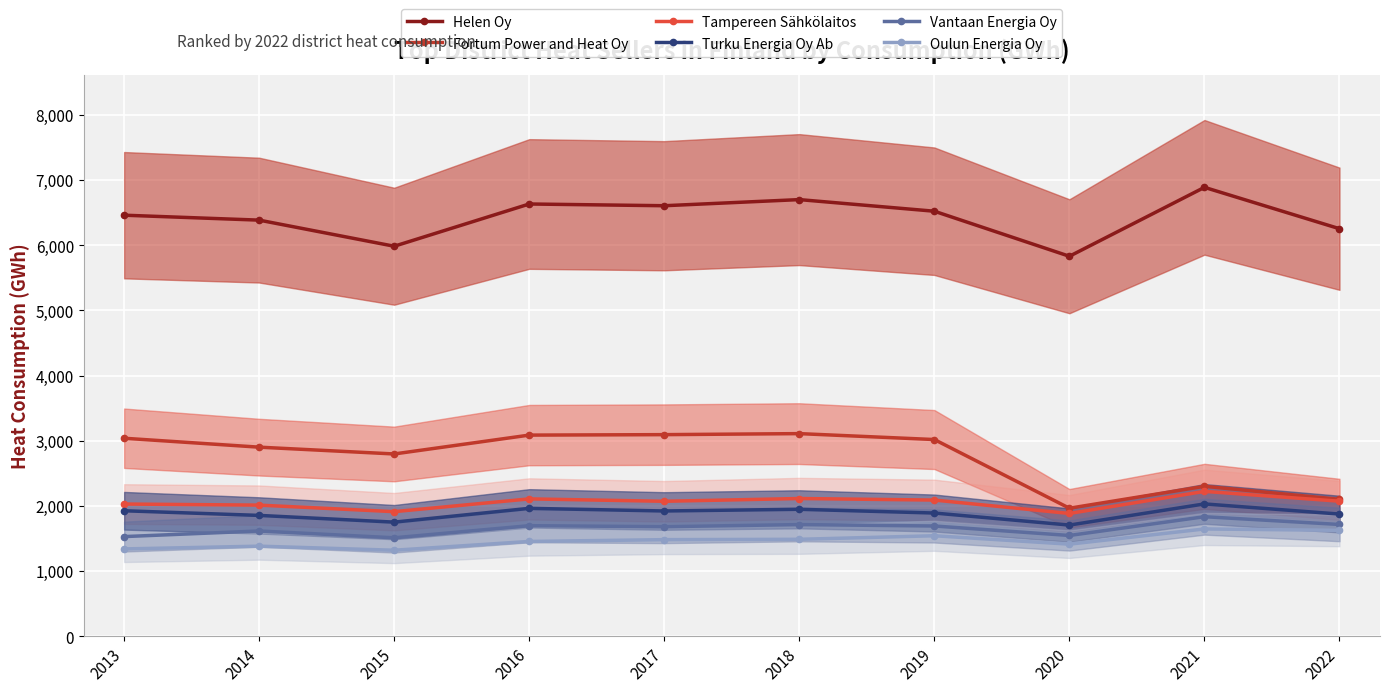

Is the value of Helen Oy at 2020 greater than the value of Oulun Energia Oy at 2015?

Yes